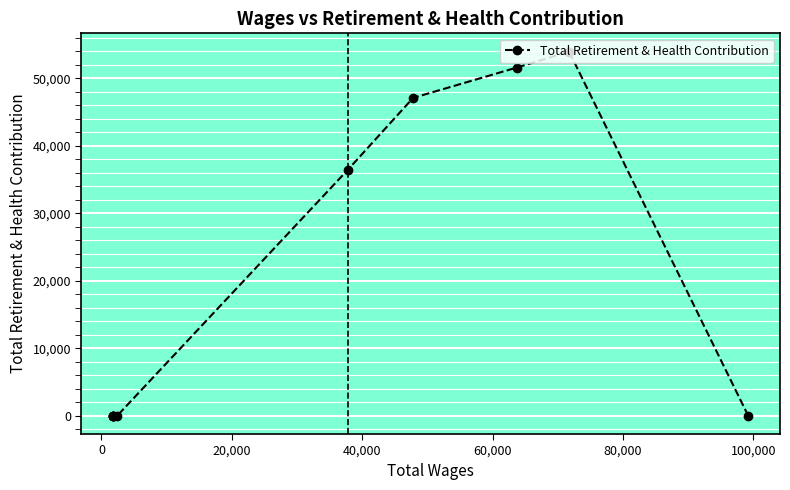

What is the difference between the maximum and minimum values?

53958